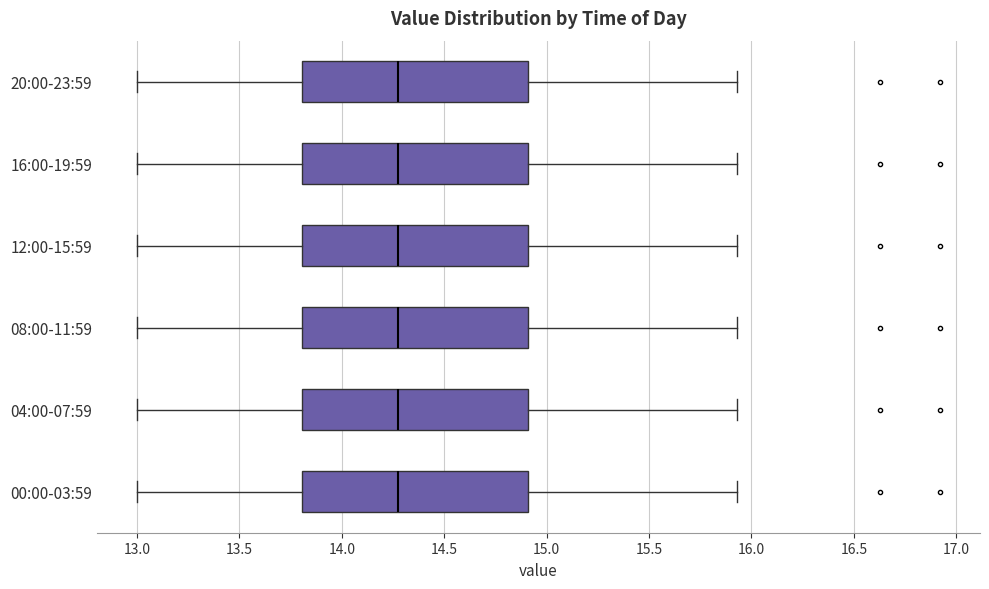

Where does the left whisker of the box for 00:00-03:59 end on the x-axis? The values are not printed on the chart, so give them approximately, as read against the axis.

13.00